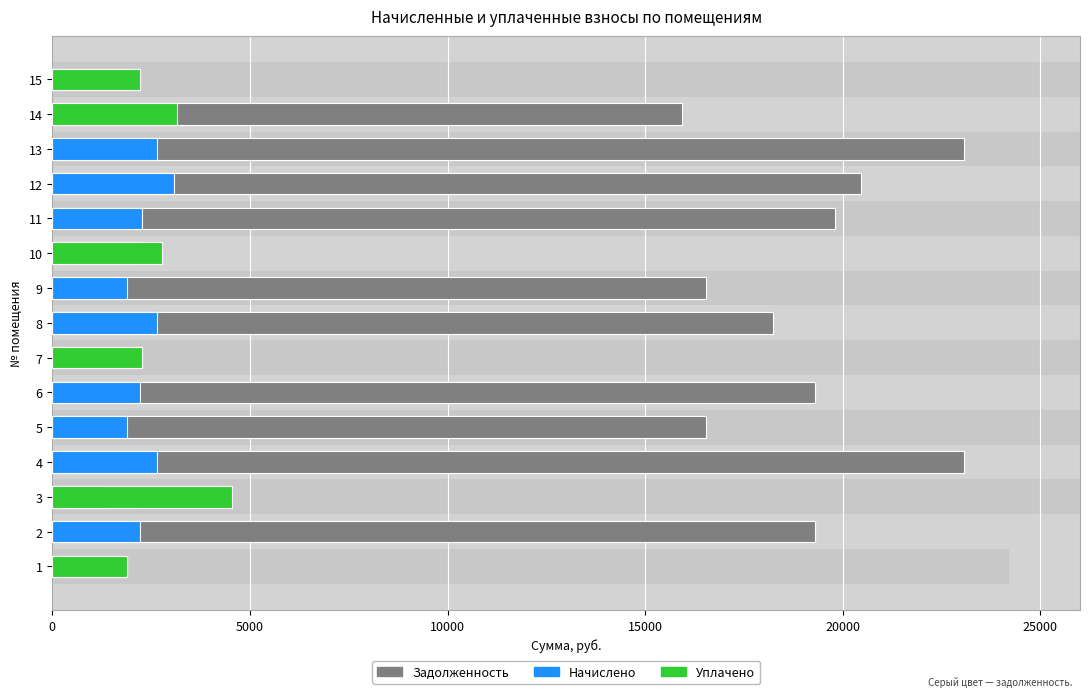

What is the sum of all начислено values?

34719.2